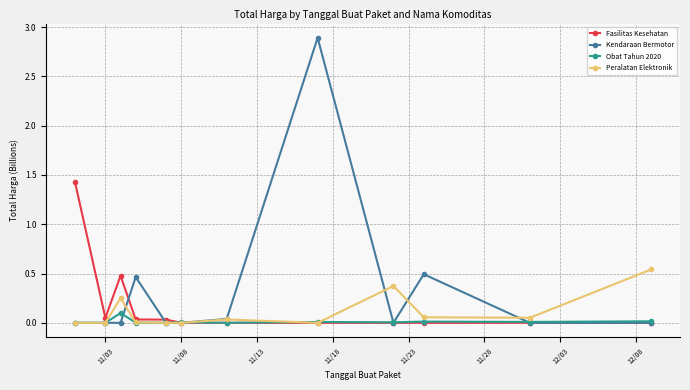

Which series has the widest spread of values?

Kendaraan Bermotor